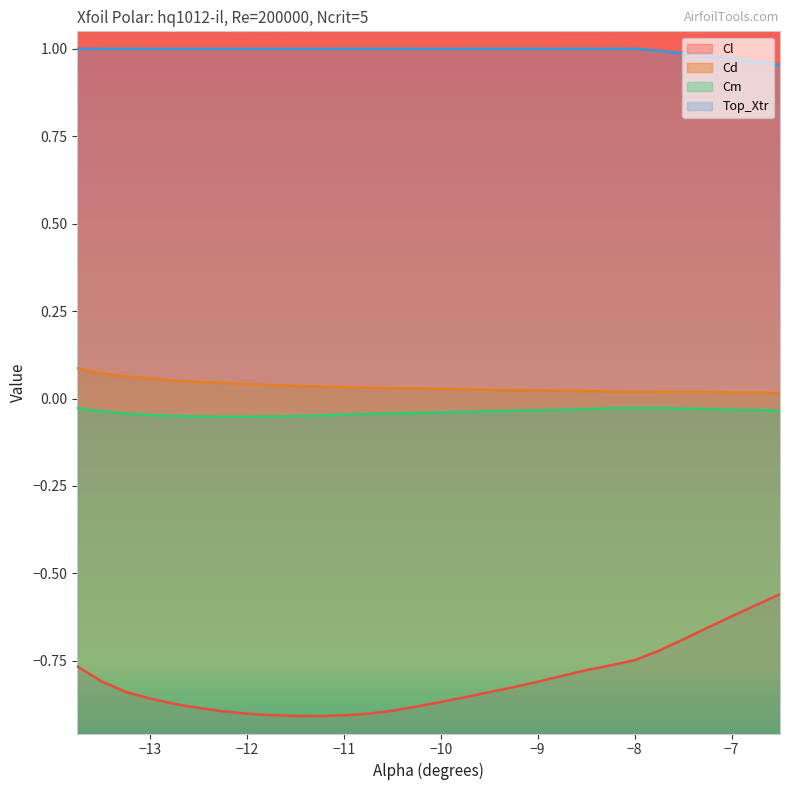

The value of Cm at -10.25 is -0.1. True or false?

False